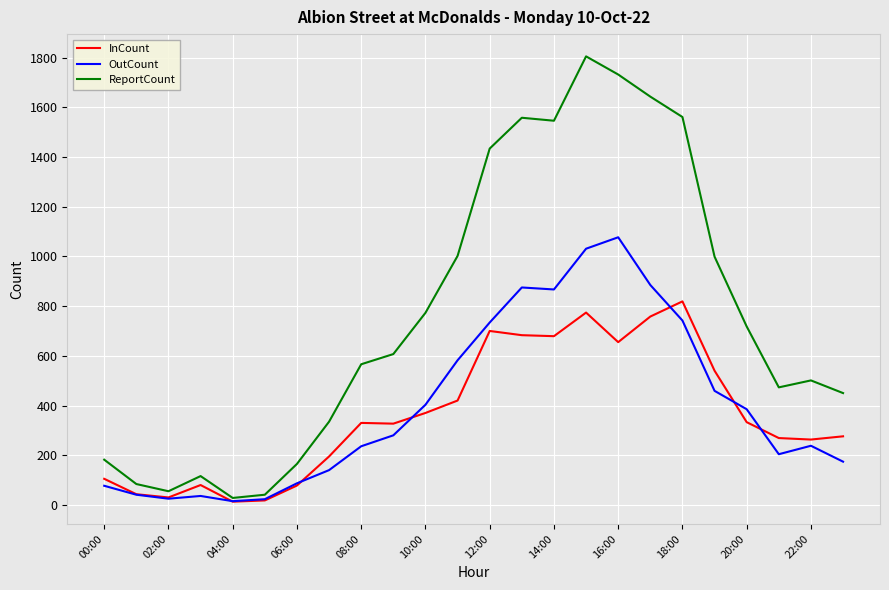

Rank the series by their maximum value, from lowest to highest.

InCount, OutCount, ReportCount